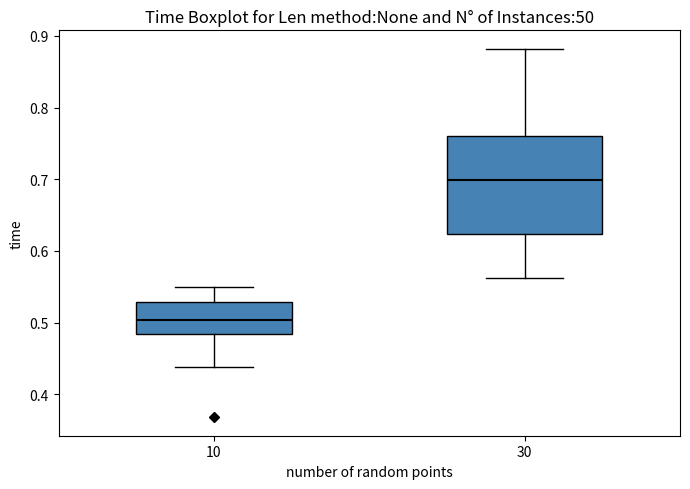

Where is the upper edge of the box at x = 10 on the y-axis? The values are not printed on the chart, so give them approximately, as read against the axis.

0.53